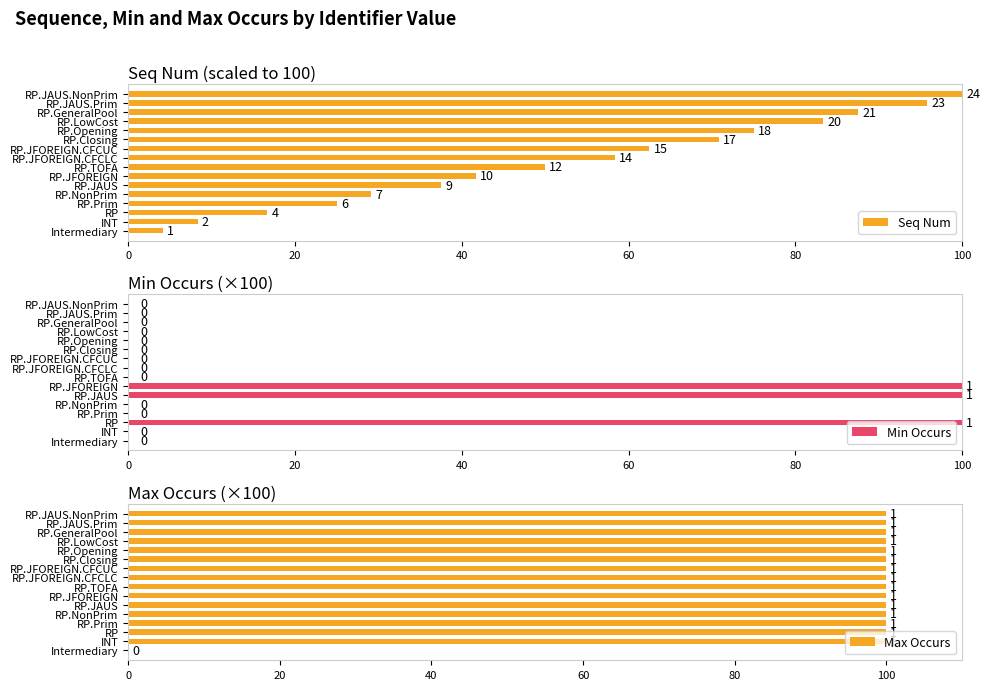

How many values in the Min Occurs series exceed 0?

3